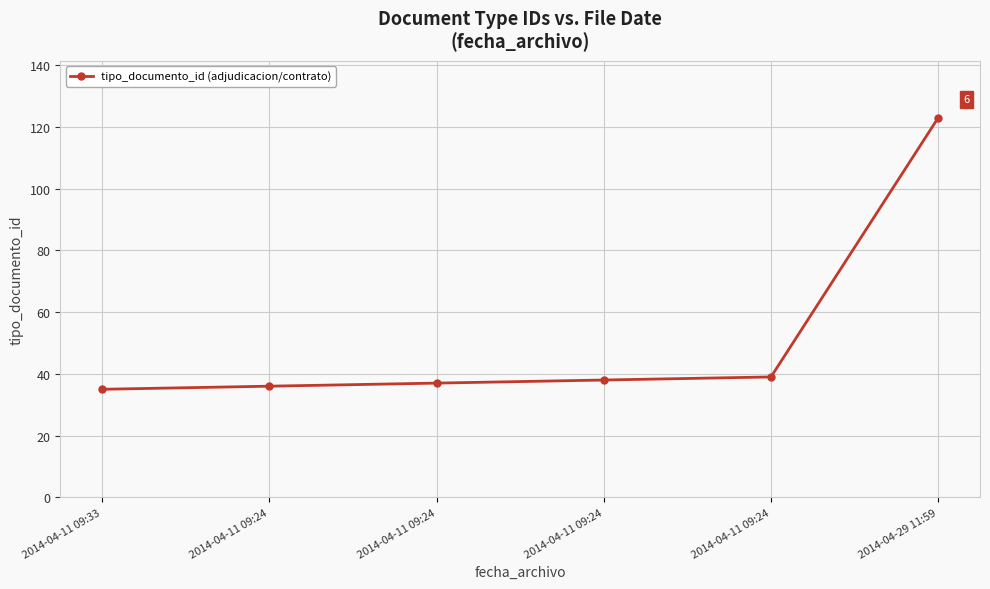

How many lines are shown in the chart?

1